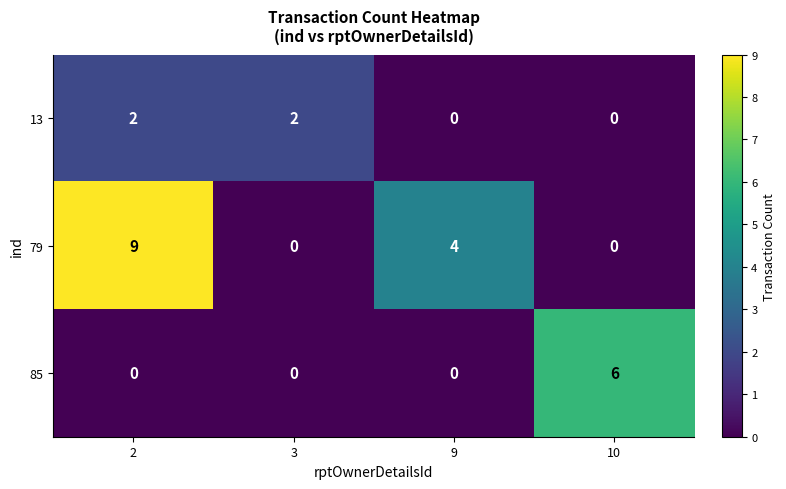

Which series has the largest total across all categories?

79